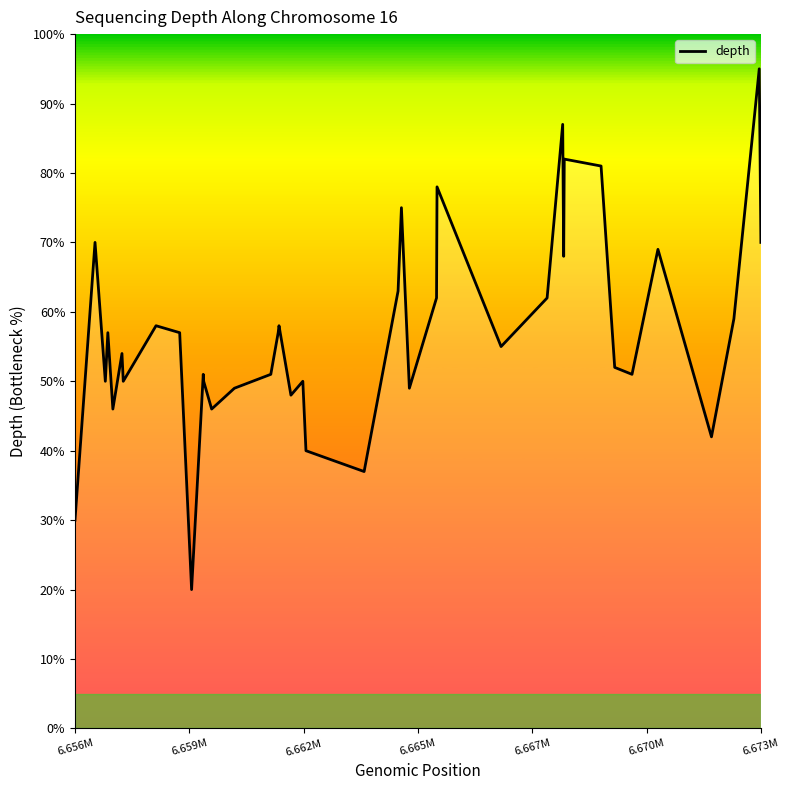

What is the difference between the maximum and minimum values?

75.0